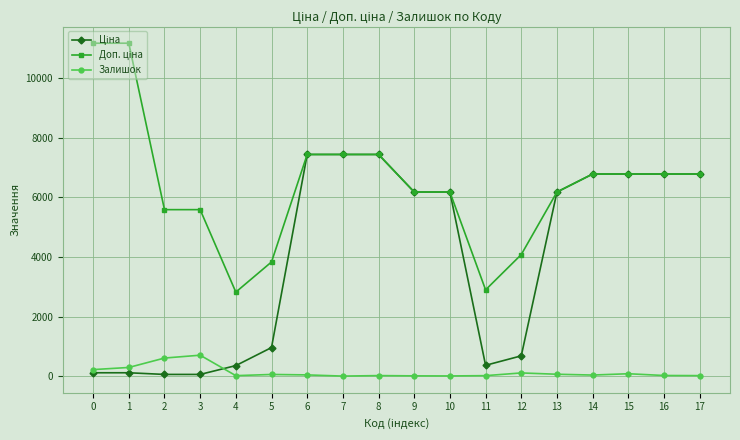

What is the spread (max minus min) of values at 7?

7444.6